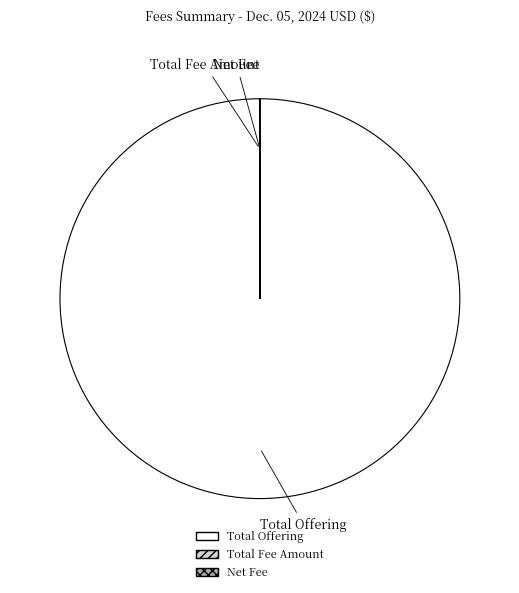

The Total Offering slice represents 91% of the pie. True or false?

False